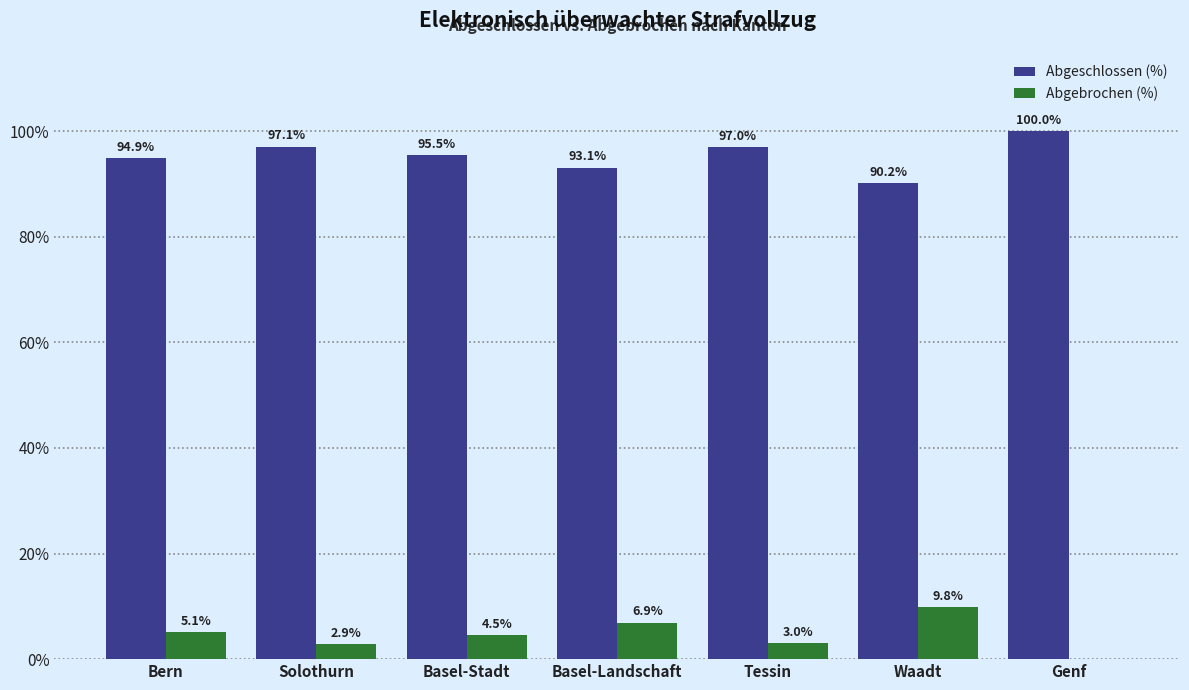

What is the sum of all Abgebrochen (%) values?

32.2